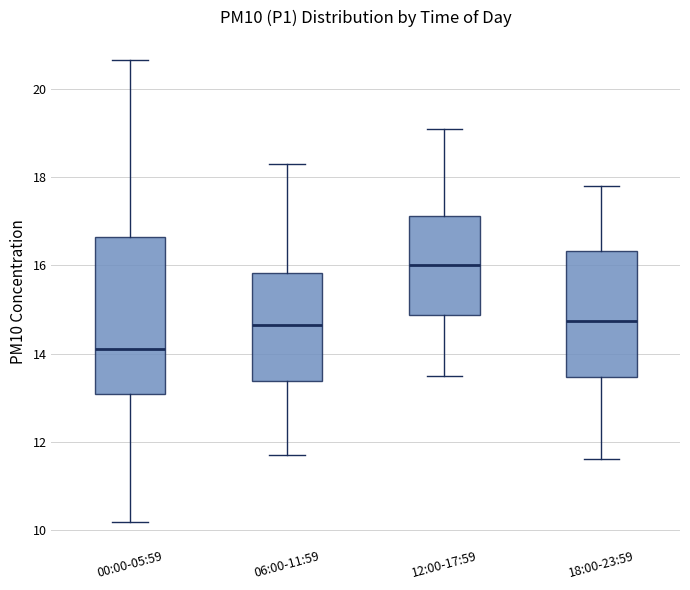

Reading left to right, read every box against the y-axis: the position of its median line, the range the box covers, and the ends of its whiskers. The values are not printed on the chart, so give them approximately, as read against the axis.

00:00-05:59: median 14.2, box 13.0 to 16.6, whiskers 10.2 to 20.6
06:00-11:59: median 14.6, box 13.4 to 15.8, whiskers 11.8 to 18.4
12:00-17:59: median 16.0, box 14.8 to 17.2, whiskers 13.6 to 19.2
18:00-23:59: median 14.8, box 13.4 to 16.4, whiskers 11.6 to 17.8